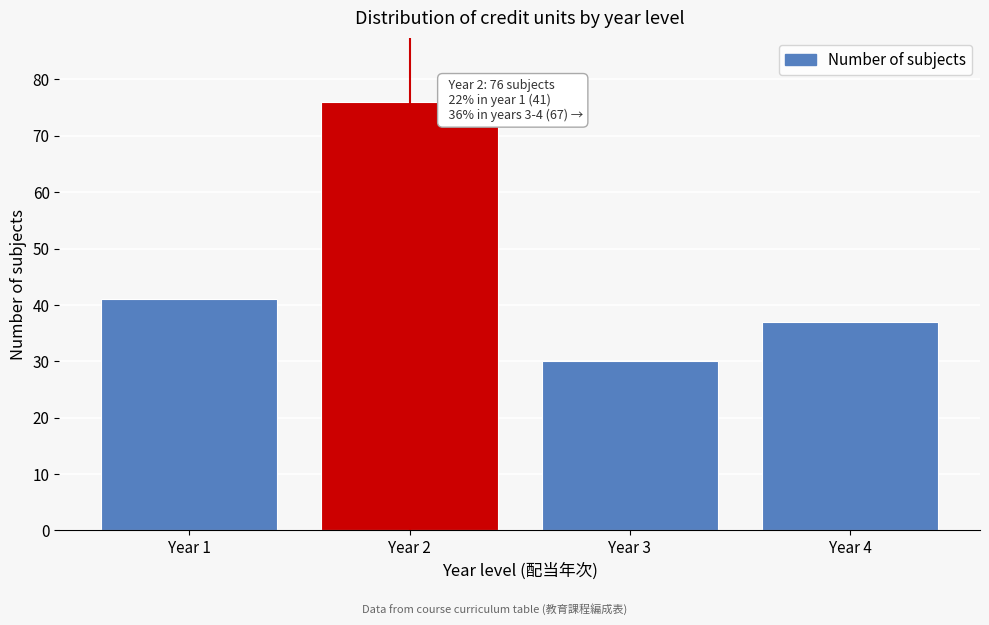

Reading left to right, extract all data points from this chart.

Year 1=41	Year 2=76	Year 3=30	Year 4=37